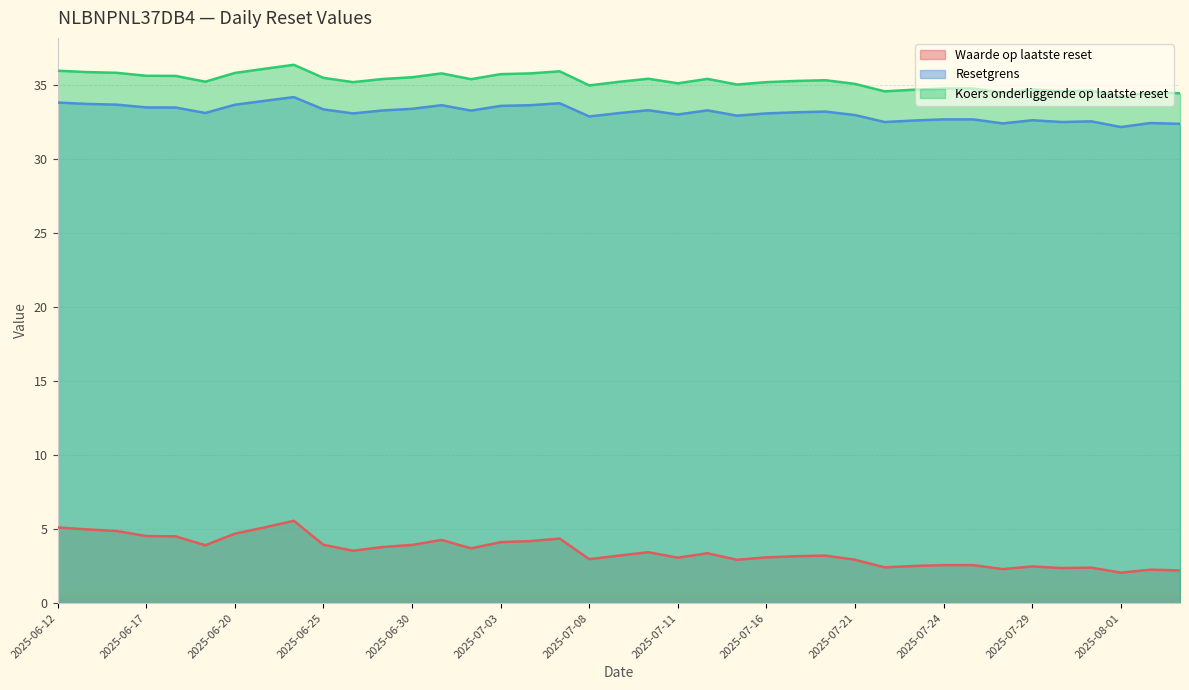

Does the chart display data point markers on the line(s)?

No